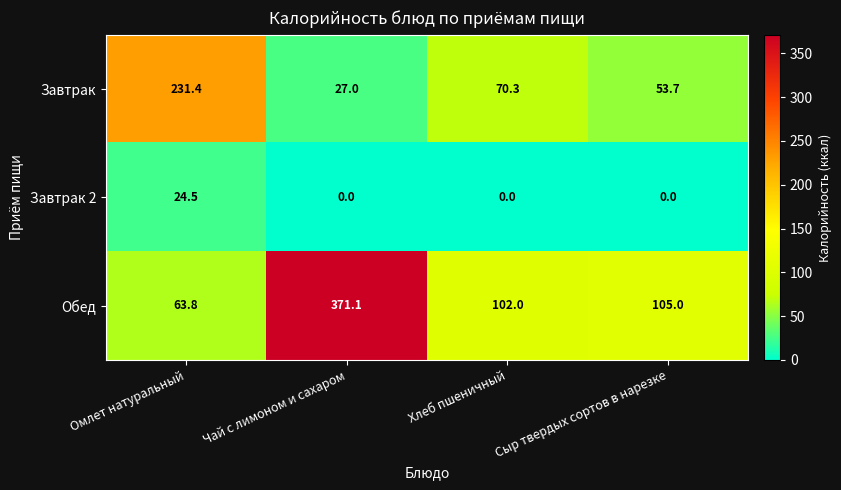

How many series are shown in this chart?

3